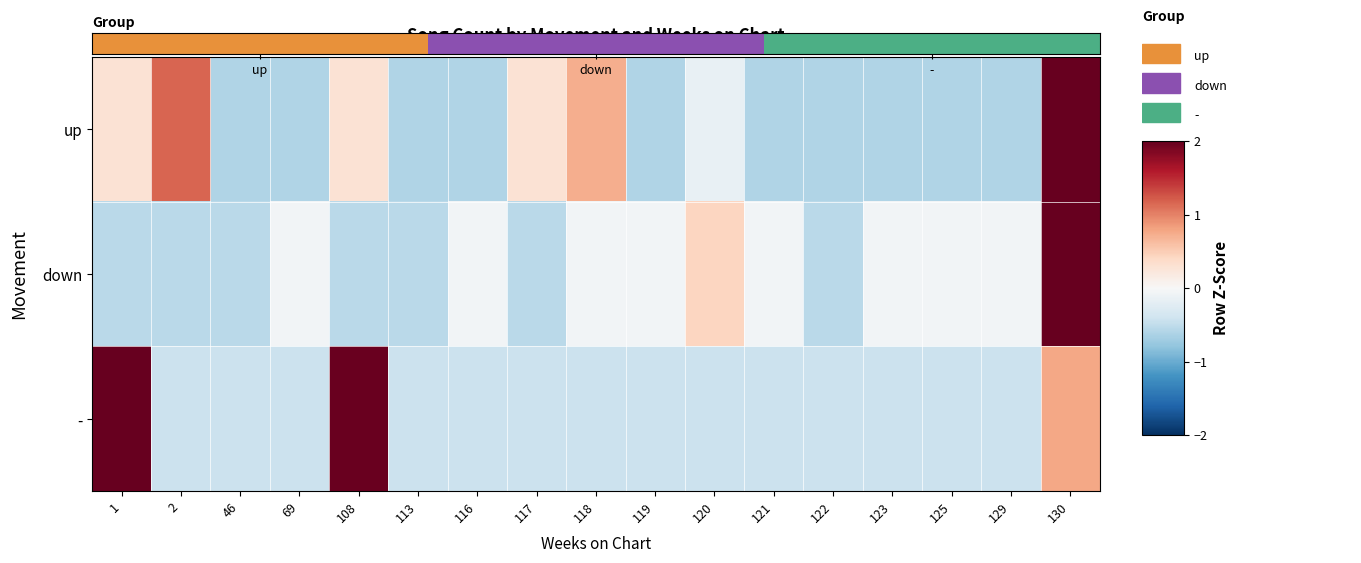

At which label does - first exceed 0?

1